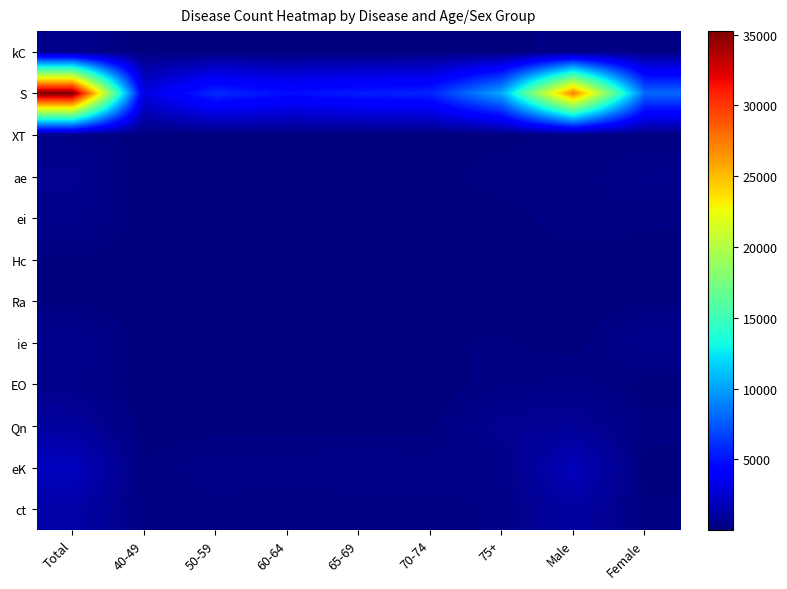

Reading left to right, extract all data points from this chart.

kC: Total=484	40-49=63	50-59=106	60-64=78	65-69=59	70-74=86	75+=92	Male=209	Female=275
S: Total=35247	40-49=3041	50-59=5911	60-64=4885	65-69=5430	70-74=5653	75+=10327	Male=27227	Female=8020
XT: Total=385	40-49=28	50-59=86	60-64=82	65-69=50	70-74=67	75+=72	Male=223	Female=162
ae: Total=614	40-49=38	50-59=113	60-64=83	65-69=66	70-74=60	75+=254	Male=172	Female=442
ei: Total=457	40-49=70	50-59=127	60-64=85	65-69=83	70-74=56	75+=36	Male=292	Female=165
Hc: Total=128	40-49=10	50-59=29	60-64=24	65-69=16	70-74=15	75+=34	Male=31	Female=97
Ra: Total=137	40-49=24	50-59=52	60-64=25	65-69=14	70-74=11	75+=11	Male=13	Female=124
ie: Total=572	40-49=26	50-59=66	60-64=122	65-69=63	70-74=124	75+=171	Male=48	Female=524
EO: Total=422	40-49=22	50-59=56	60-64=50	65-69=40	70-74=41	75+=213	Male=356	Female=66
Qn: Total=979	40-49=28	50-59=69	60-64=81	65-69=64	70-74=83	75+=654	Male=782	Female=197
eK: Total=1983	40-49=186	50-59=374	60-64=357	65-69=397	70-74=357	75+=312	Male=1907	Female=76
ct: Total=1287	40-49=147	50-59=222	60-64=166	65-69=215	70-74=225	75+=312	Male=1106	Female=181